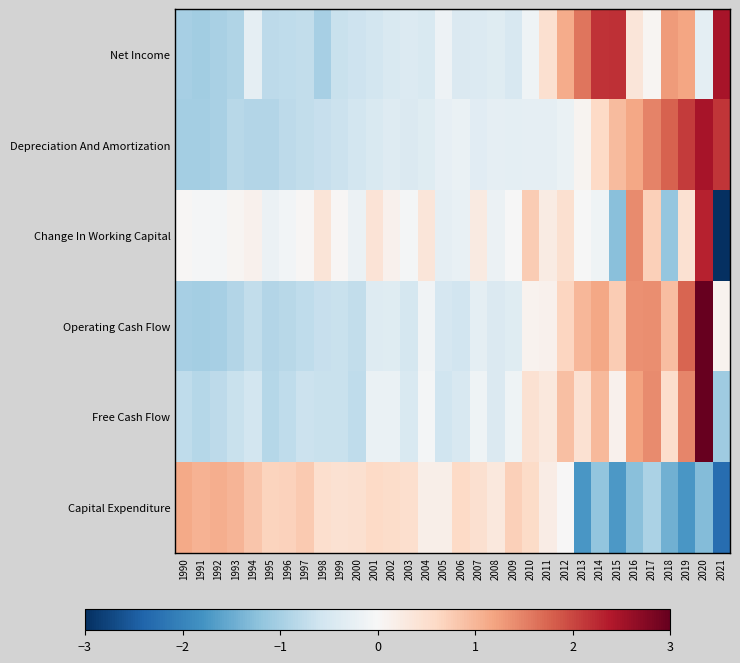

Reading right to left, transcribe all the data shown in this chart.

Net Income: 2021=2.5	2020=-0.3	2019=1.2	2018=1.3	2017=0.1	2016=0.4	2015=2.2	2014=2.2	2013=1.6	2012=1.1	2011=0.5	2010=-0.1	2009=-0.5	2008=-0.4	2007=-0.4	2006=-0.4	2005=-0.2	2004=-0.5	2003=-0.4	2002=-0.5	2001=-0.6	2000=-0.6	1999=-0.7	1998=-1.0	1997=-0.7	1996=-0.8	1995=-0.8	1994=-0.3	1993=-0.9	1992=-1.0	1991=-1.0	1990=-1.0
Depreciation And Amortization: 2021=2.1	2020=2.5	2019=2.1	2018=1.8	2017=1.5	2016=1.2	2015=0.9	2014=0.6	2013=0.1	2012=-0.2	2011=-0.3	2010=-0.3	2009=-0.3	2008=-0.3	2007=-0.3	2006=-0.2	2005=-0.2	2004=-0.4	2003=-0.4	2002=-0.4	2001=-0.5	2000=-0.5	1999=-0.7	1998=-0.7	1997=-0.7	1996=-0.8	1995=-0.9	1994=-0.9	1993=-0.8	1992=-1.0	1991=-1.0	1990=-1.0
Change In Working Capital: 2021=-4.4	2020=2.3	2019=0.5	2018=-1.2	2017=0.7	2016=1.4	2015=-1.3	2014=-0.1	2013=-0.0	2012=0.5	2011=0.2	2010=0.8	2009=-0.0	2008=-0.2	2007=0.3	2006=-0.2	2005=-0.3	2004=0.4	2003=-0.1	2002=0.1	2001=0.4	2000=-0.2	1999=0.0	1998=0.4	1997=0.0	1996=-0.1	1995=-0.2	1994=0.1	1993=0.1	1992=-0.1	1991=-0.0	1990=0.0
Operating Cash Flow: 2021=0.1	2020=3.4	2019=1.7	2018=0.9	2017=1.4	2016=1.4	2015=0.8	2014=1.2	2013=1.0	2012=0.7	2011=0.1	2010=0.1	2009=-0.4	2008=-0.4	2007=-0.3	2006=-0.6	2005=-0.5	2004=-0.1	2003=-0.5	2002=-0.4	2001=-0.4	2000=-0.7	1999=-0.7	1998=-0.7	1997=-0.8	1996=-0.8	1995=-0.9	1994=-0.7	1993=-0.9	1992=-1.0	1991=-1.0	1990=-1.0
Free Cash Flow: 2021=-1.1	2020=4.0	2019=1.5	2018=0.5	2017=1.4	2016=1.2	2015=0.1	2014=1.0	2013=0.5	2012=0.9	2011=0.3	2010=0.5	2009=-0.1	2008=-0.4	2007=-0.1	2006=-0.5	2005=-0.6	2004=-0.1	2003=-0.5	2002=-0.2	2001=-0.2	2000=-0.8	1999=-0.7	1998=-0.7	1997=-0.6	1996=-0.8	1995=-0.9	1994=-0.6	1993=-0.7	1992=-0.8	1991=-0.9	1990=-0.8
Capital Expenditure: 2021=-2.3	2020=-1.3	2019=-1.7	2018=-1.4	2017=-1.0	2016=-1.2	2015=-1.7	2014=-1.2	2013=-1.7	2012=0.0	2011=0.2	2010=0.6	2009=0.7	2008=0.3	2007=0.5	2006=0.6	2005=0.2	2004=0.2	2003=0.5	2002=0.6	2001=0.6	2000=0.5	1999=0.5	1998=0.5	1997=0.8	1996=0.7	1995=0.7	1994=0.8	1993=1.0	1992=1.1	1991=1.0	1990=1.1